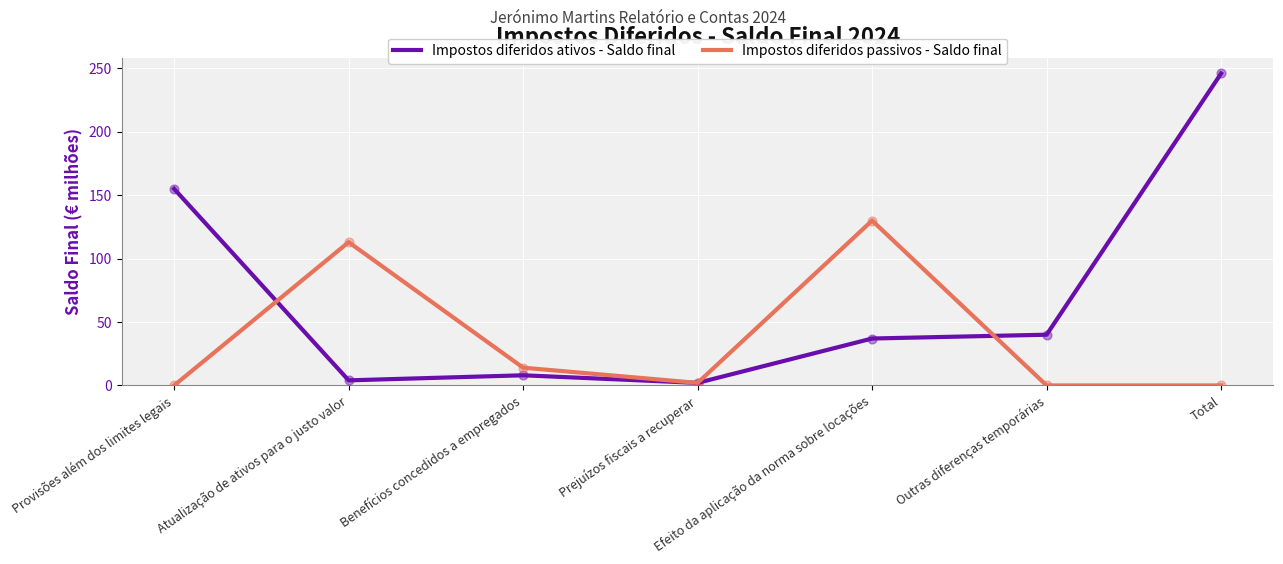

At how many categories does at least one series exceed 105?

4